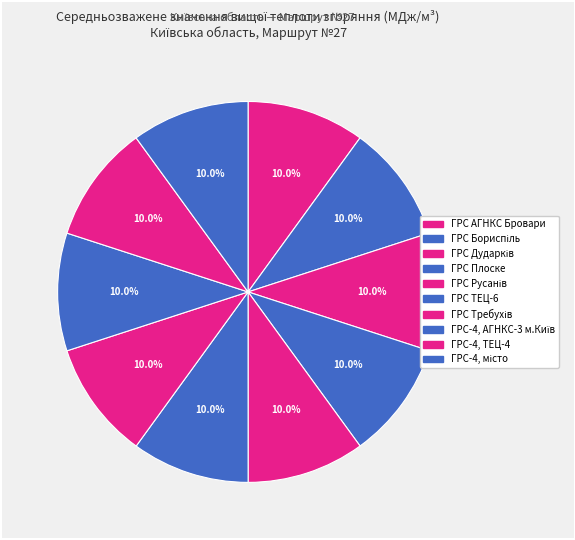

The ГРС АГНКС Бровари slice represents 24% of the pie. True or false?

False